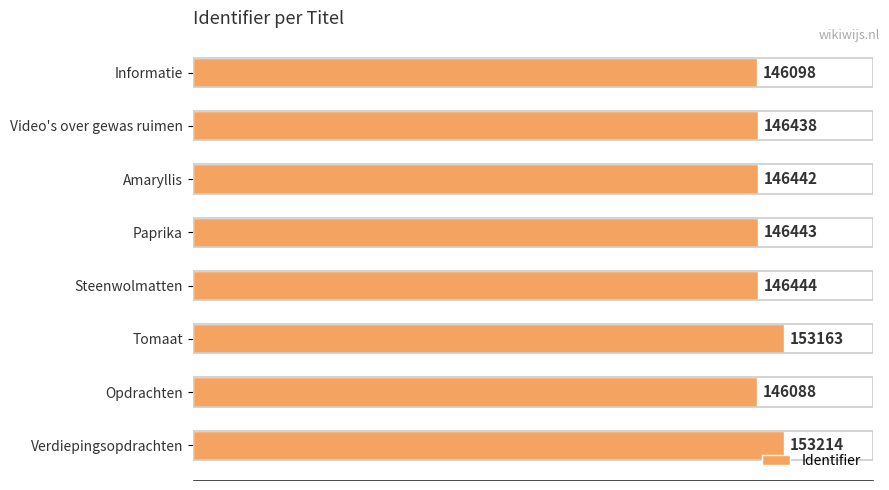

How many distinct data groups are displayed?

1